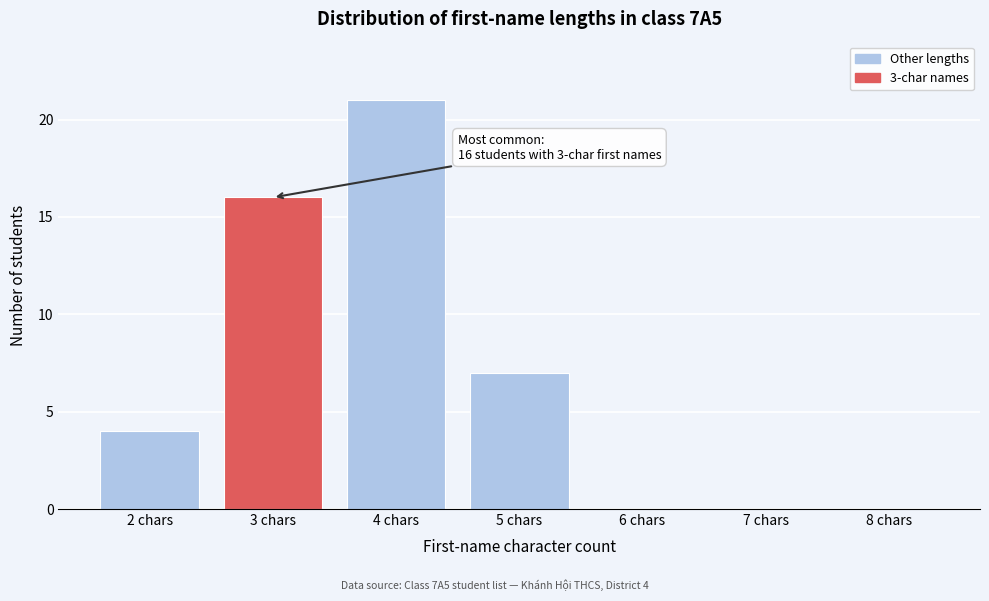

Reading right to left, extract all data points from this chart.

8 chars=0	7 chars=0	6 chars=0	5 chars=7	4 chars=21	3 chars=16	2 chars=4